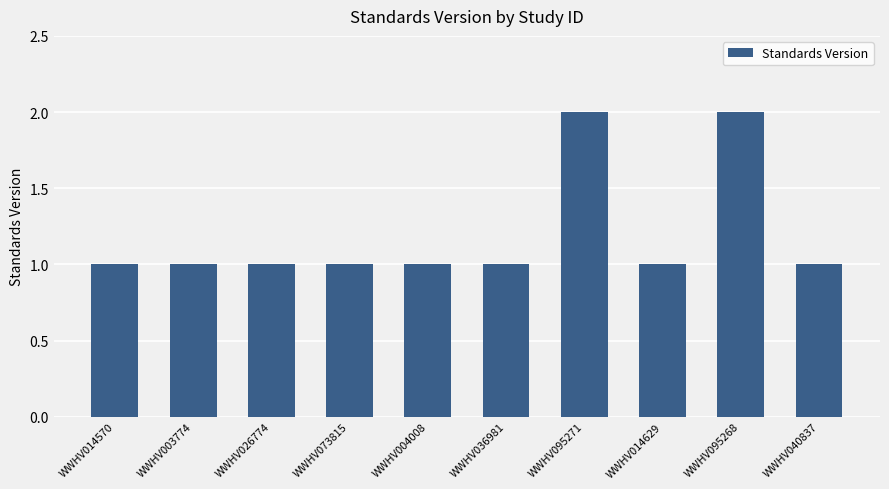

Count the values in the range 1 to 2.

10